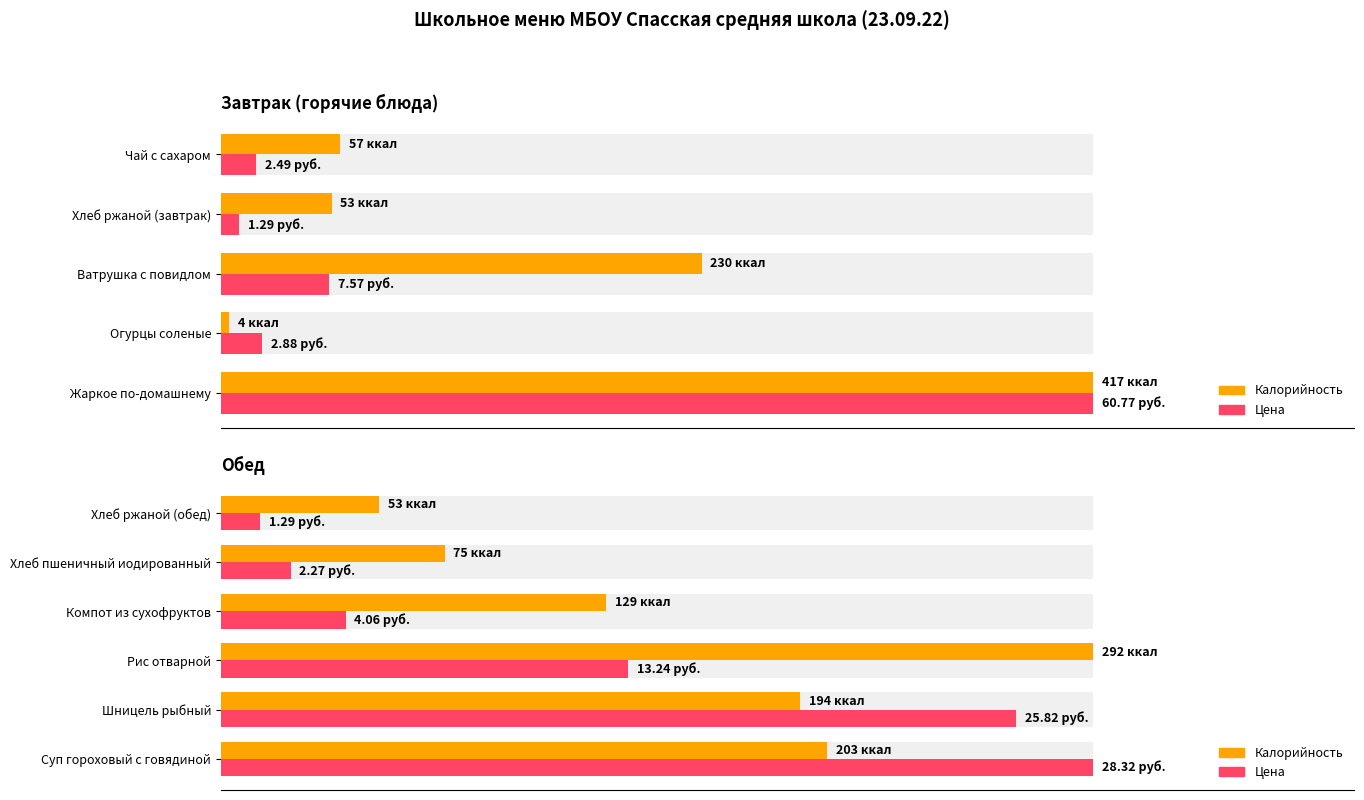

How many groups of bars are there?

6